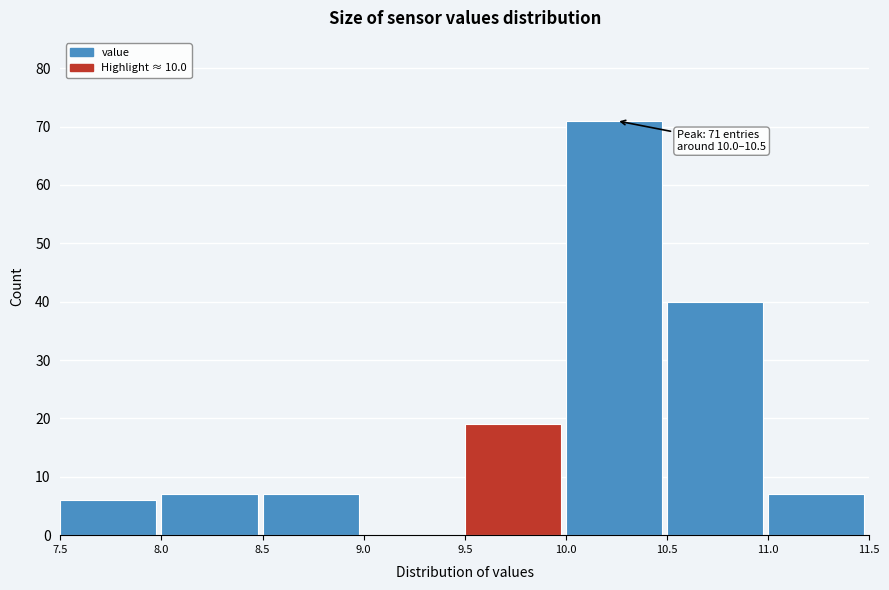

Over which range of the x-axis is the bar tallest?

10.0 to 10.5